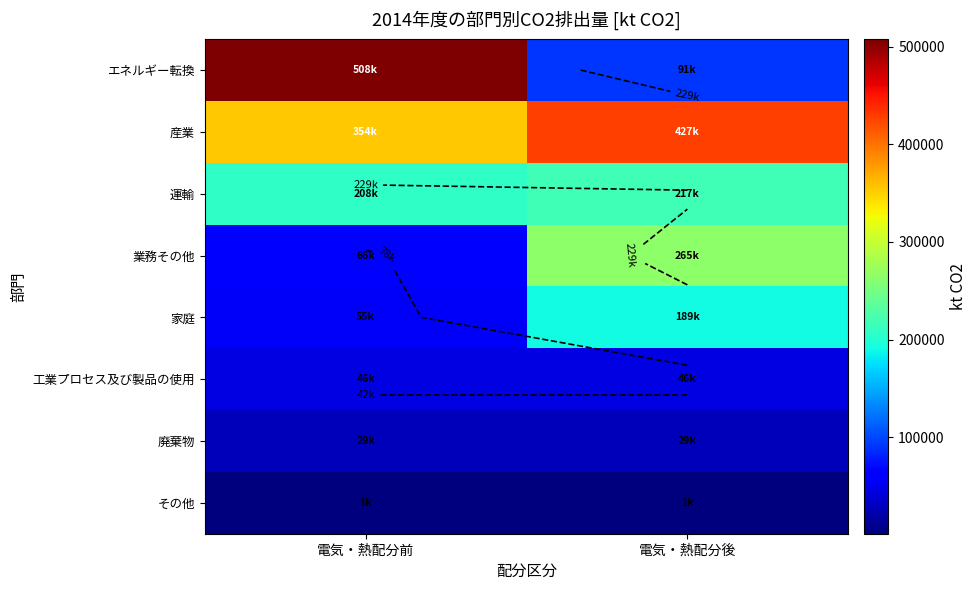

How many series are shown in this chart?

8